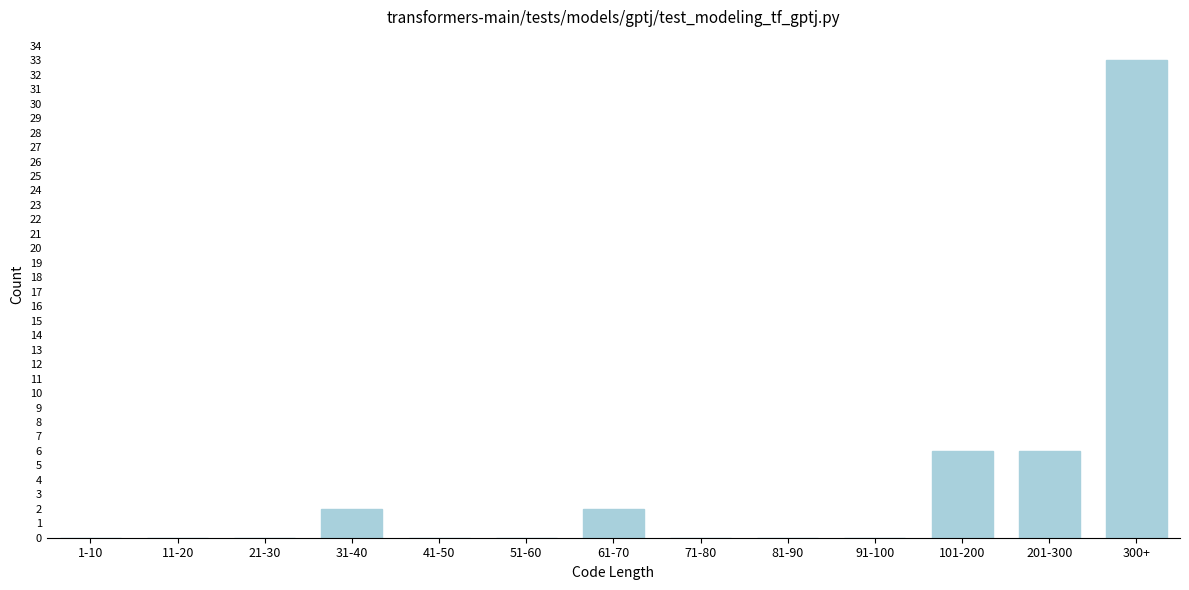

Reading right to left, extract all data points from this chart.

300+=33	201-300=6	101-200=6	91-100=0	81-90=0	71-80=0	61-70=2	51-60=0	41-50=0	31-40=2	21-30=0	11-20=0	1-10=0